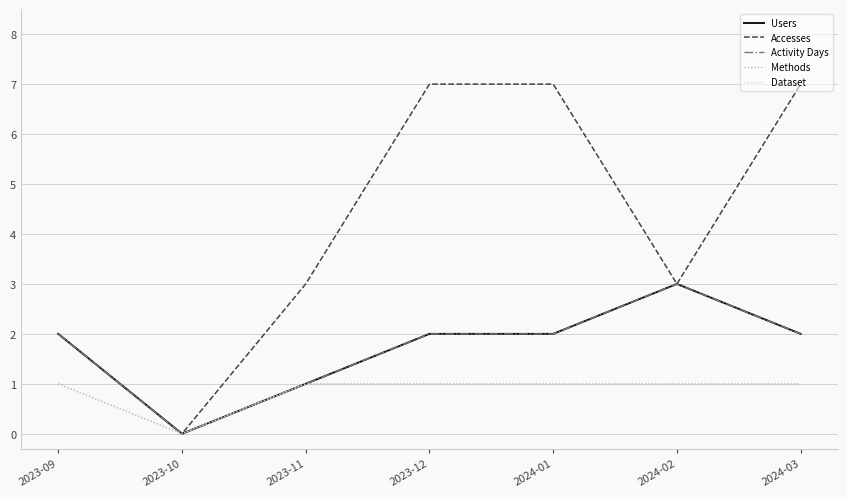

True or false: Dataset and Users intersect in this chart.

False